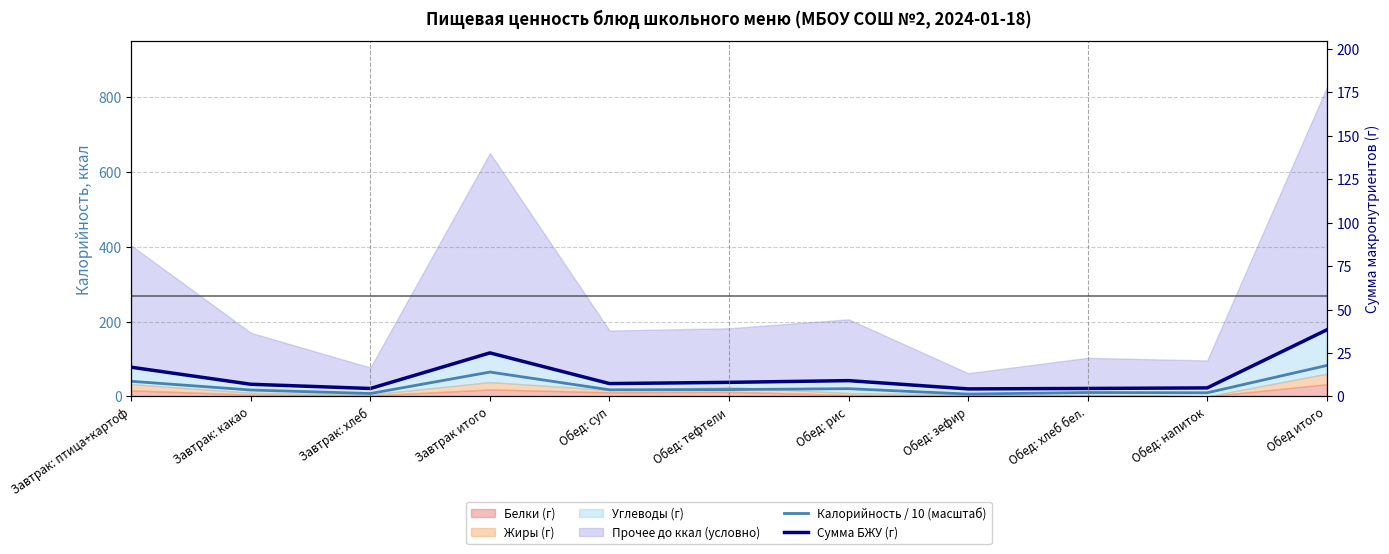

True or false: Калорийность / 10 (масштаб) and Сумма БЖУ (г) intersect in this chart.

False